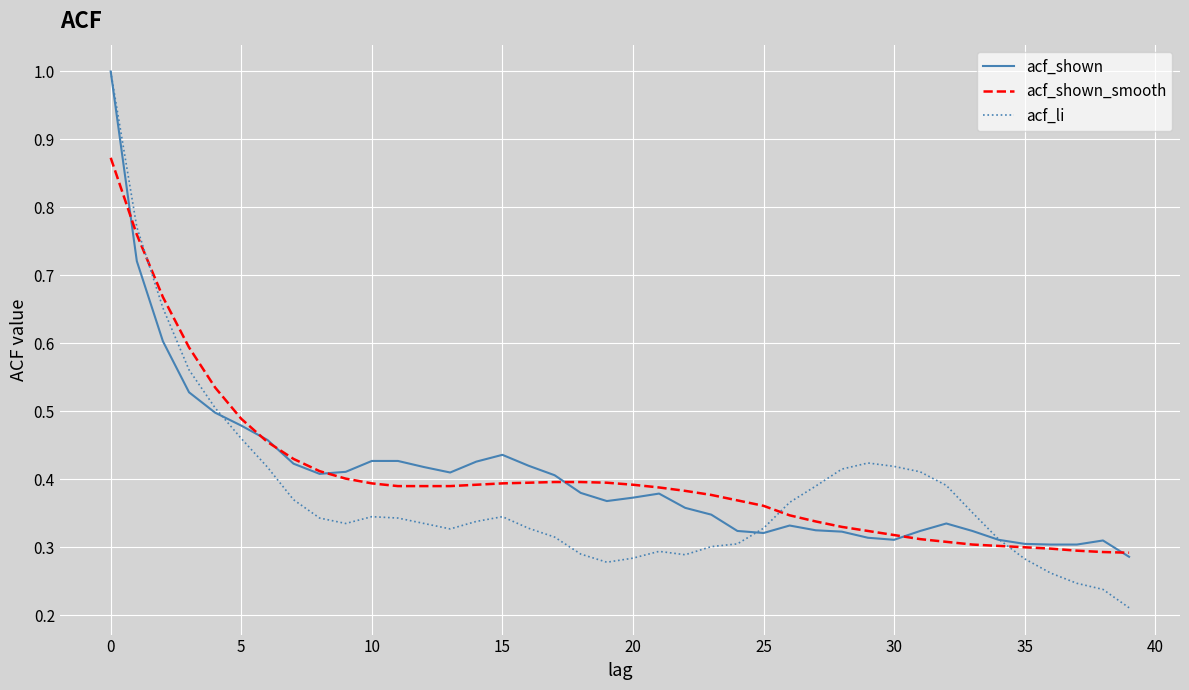

At how many categories does at least one series exceed 0?

40